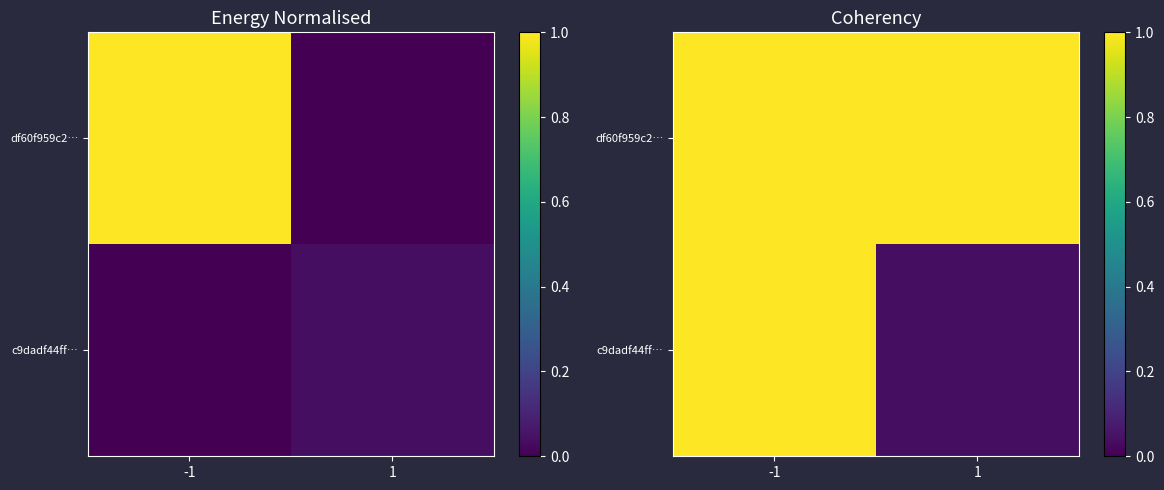

Is the value of c9dadf44ff… at -1 greater than the value of df60f959c2… at 1?

No